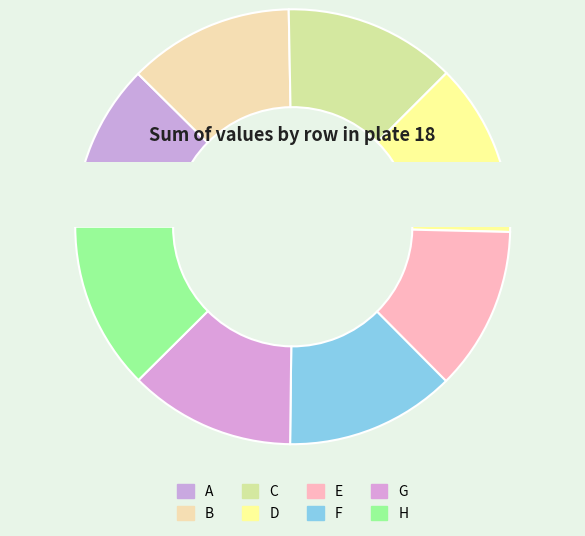

What is the largest slice in the pie chart?

D